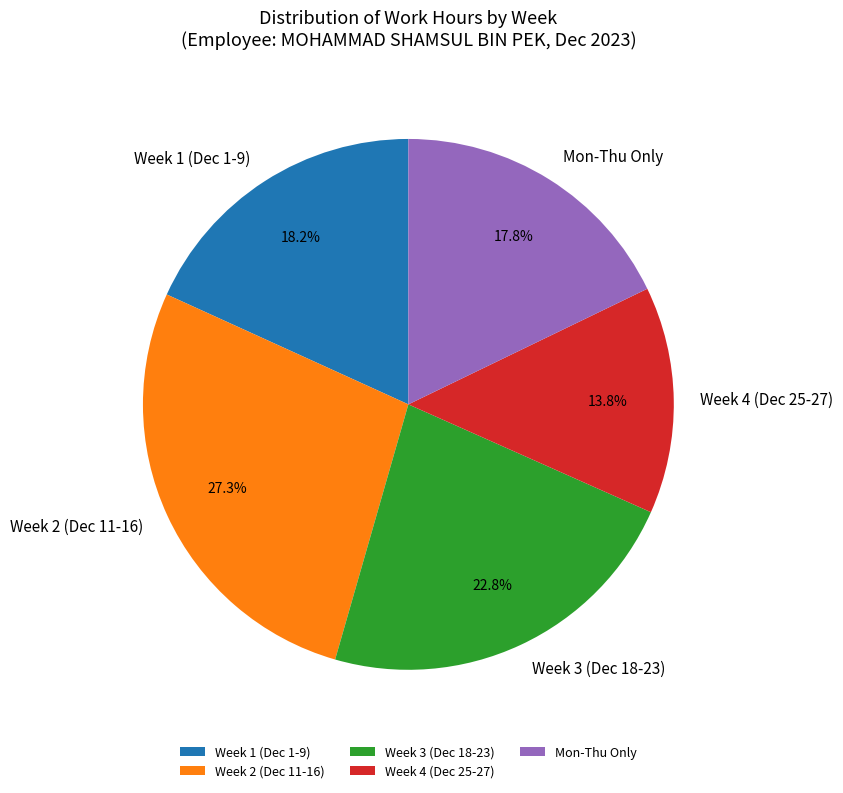

What is the ratio of the value at Week 2 (Dec 11-16) to the value at Week 4 (Dec 25-27)?

2.0